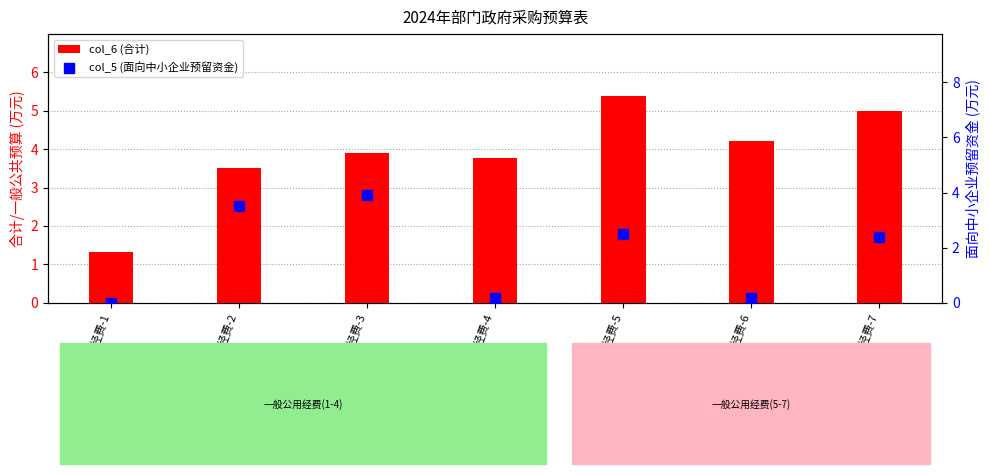

What are all the series names shown in the legend?

col_6 (合计), col_5 (面向中小企业预留资金)